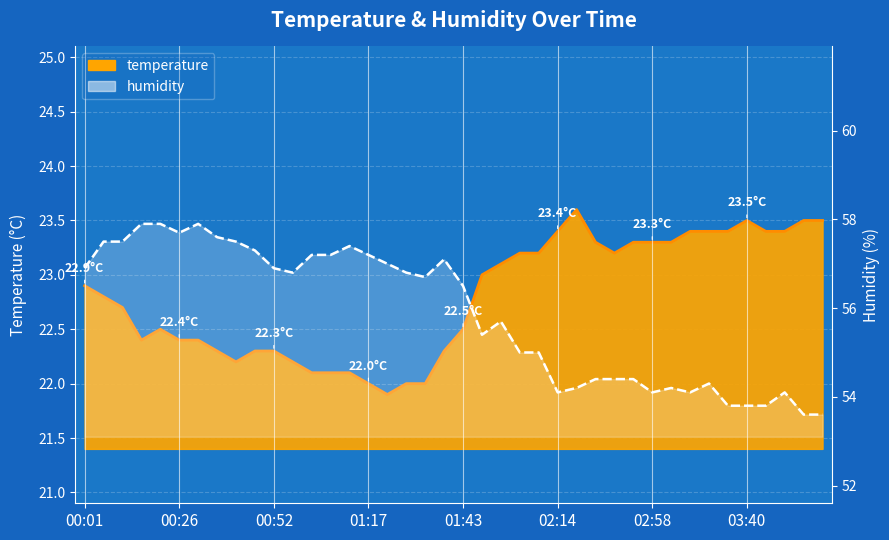

Reading left to right, list all the values displayed in this chart.

22.9	22.8	22.7	22.4	22.5	22.4	22.4	22.3	22.2	22.3	22.3	22.2	22.1	22.1	22.1	22.0	21.9	22.0	22.0	22.3	22.5	23.0	23.1	23.2	23.2	23.4	23.6	23.3	23.2	23.3	23.3	23.3	23.4	23.4	23.4	23.5	23.4	23.4	23.5	23.5